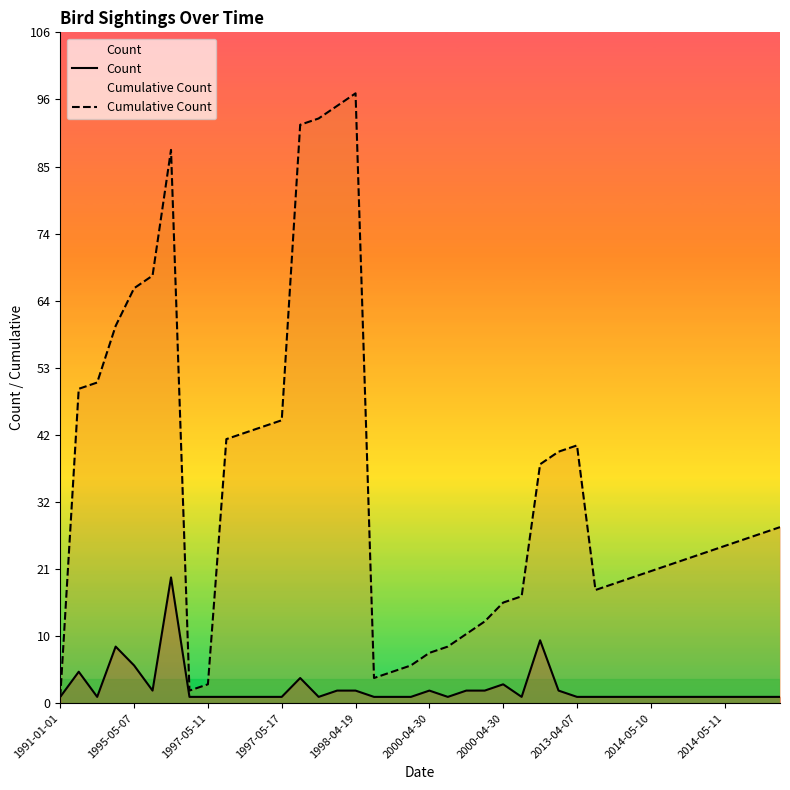

Which has a higher value, 19 or 16?

16